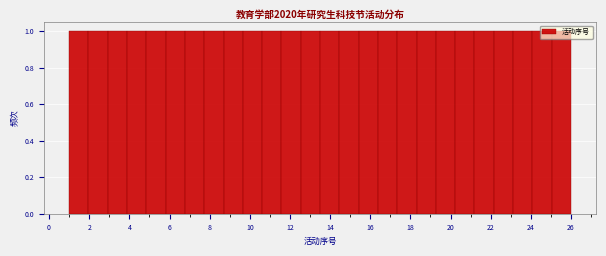

How tall is the bar that spans 24.0 to 25.0 on the x-axis? Neither the bar edges nor the heights are printed on the chart, so give them approximately, as read against the axes.

1